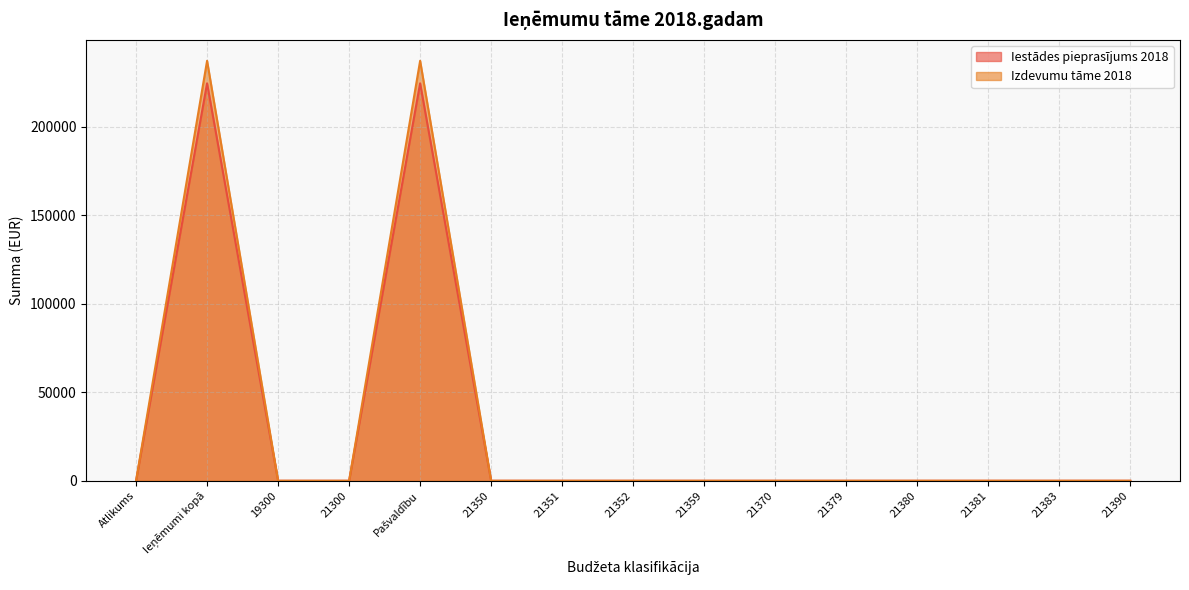

What is the difference between the second highest and second lowest values in the Izdevumu tāme 2018 series?

237416